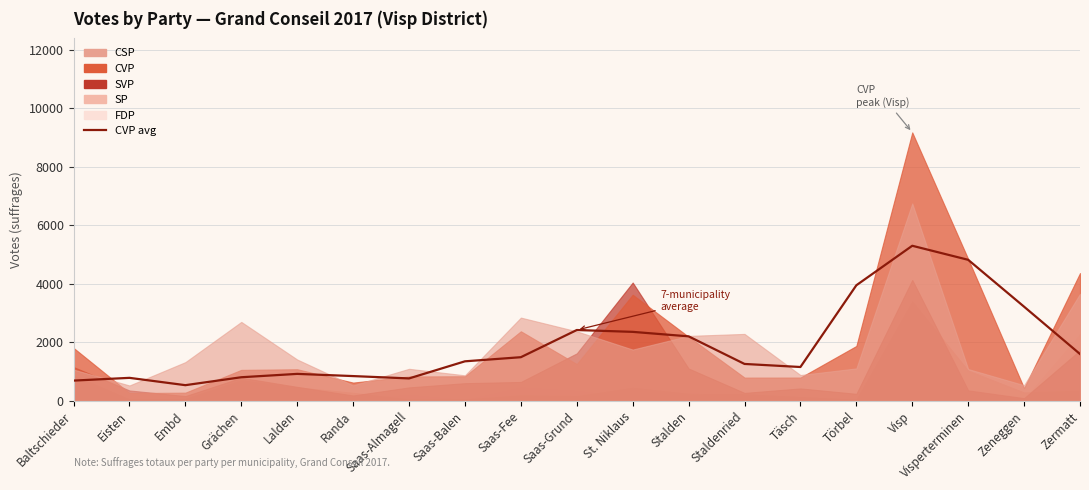

What is the label of the 5th point from the right?

Törbel